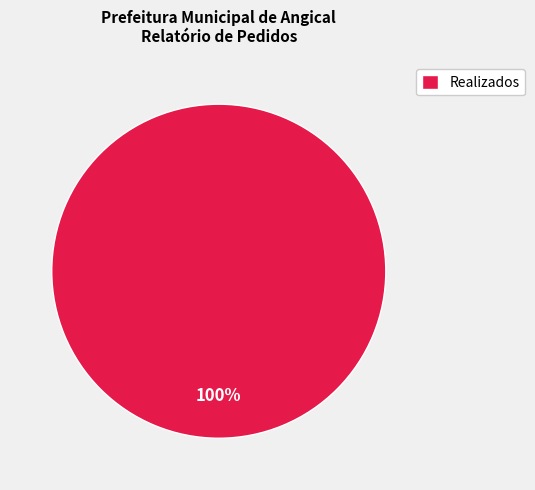

Rank the categories by value from lowest to highest.

Realizados